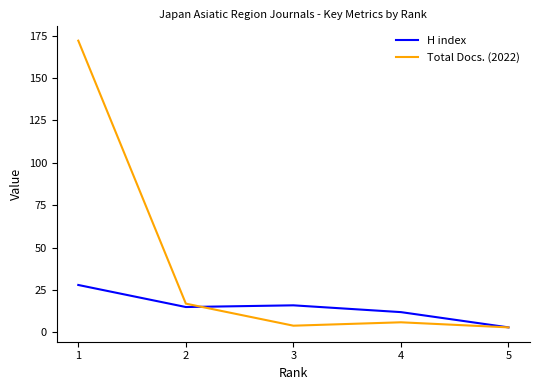

What is the average value of the Total Docs. (2022) series?

40